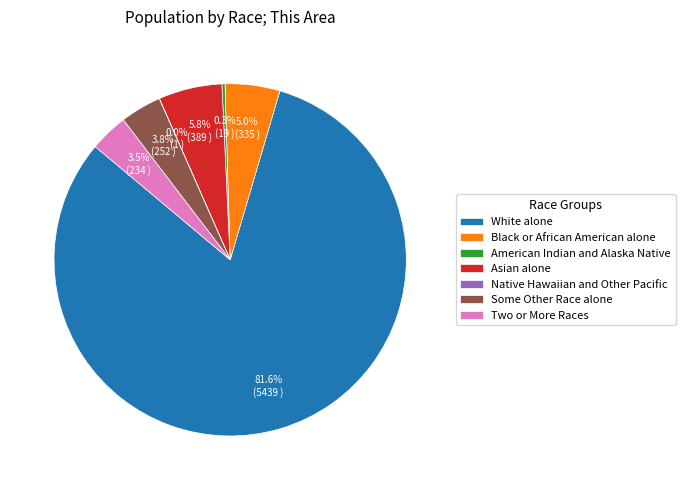

Which category accounts for the majority?

White alone